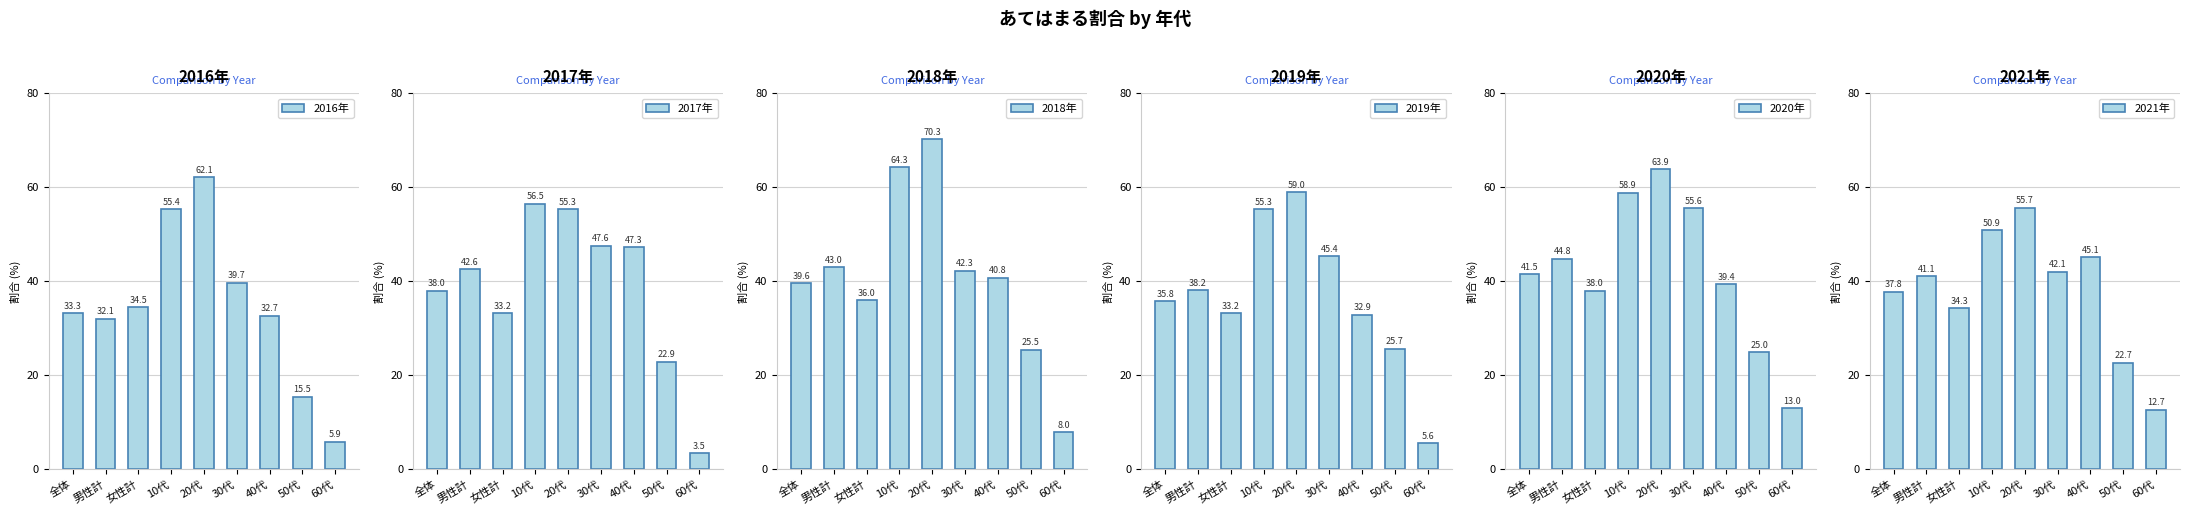

The 2020年 series shows 34.5 at 50代. True or false?

False